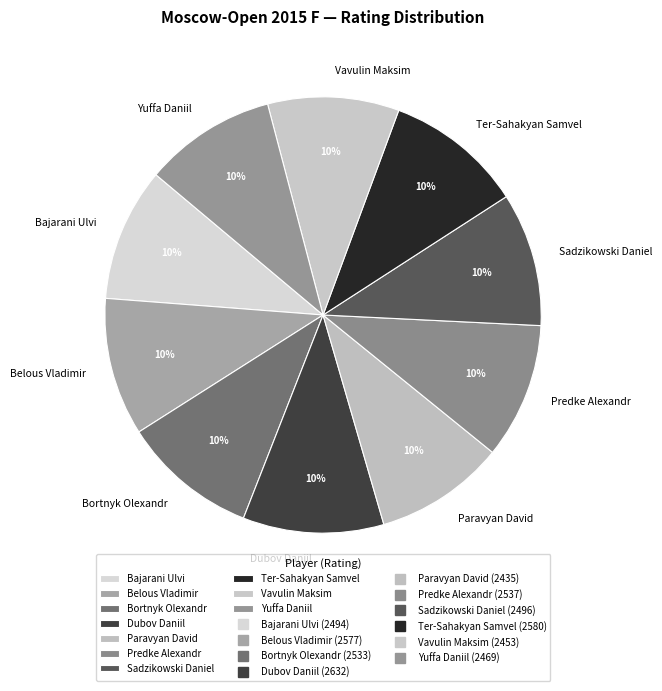

Is it true that Paravyan David is 10% of the pie?

True